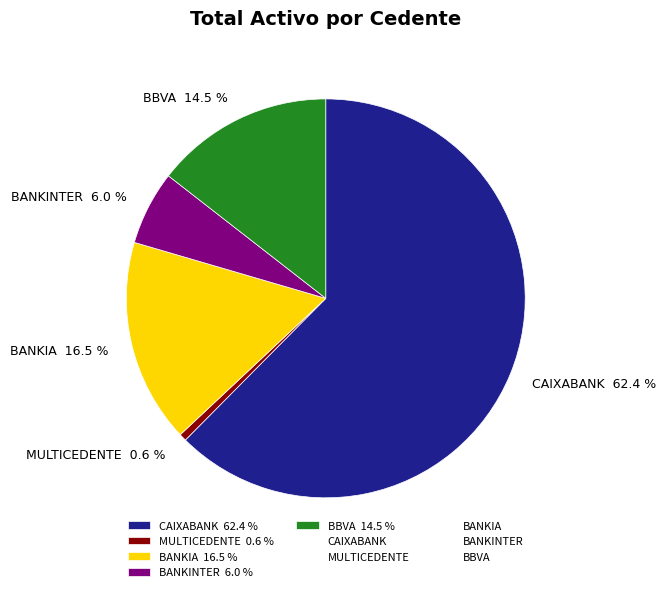

What is the smallest slice in the pie chart?

MULTICEDENTE 0.6 %